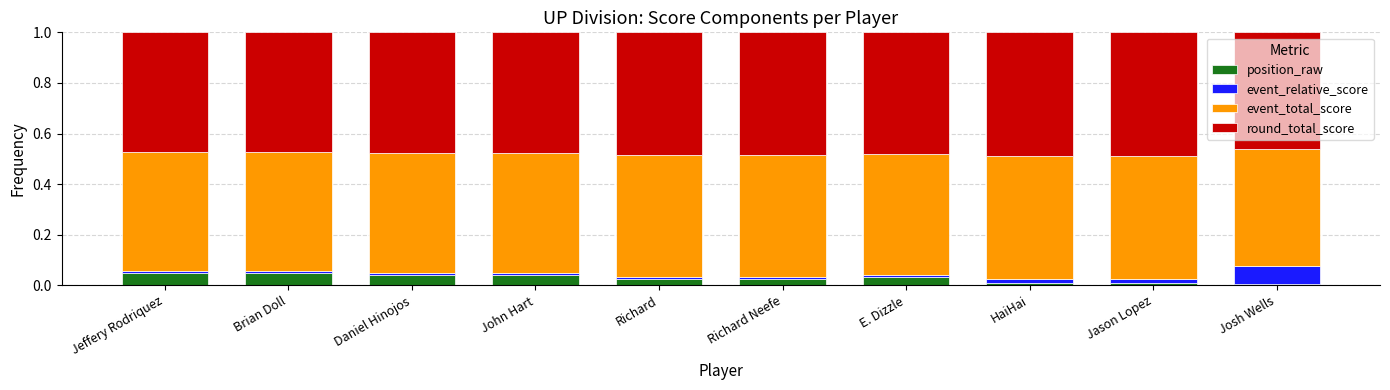

How many data points does each series have?

10